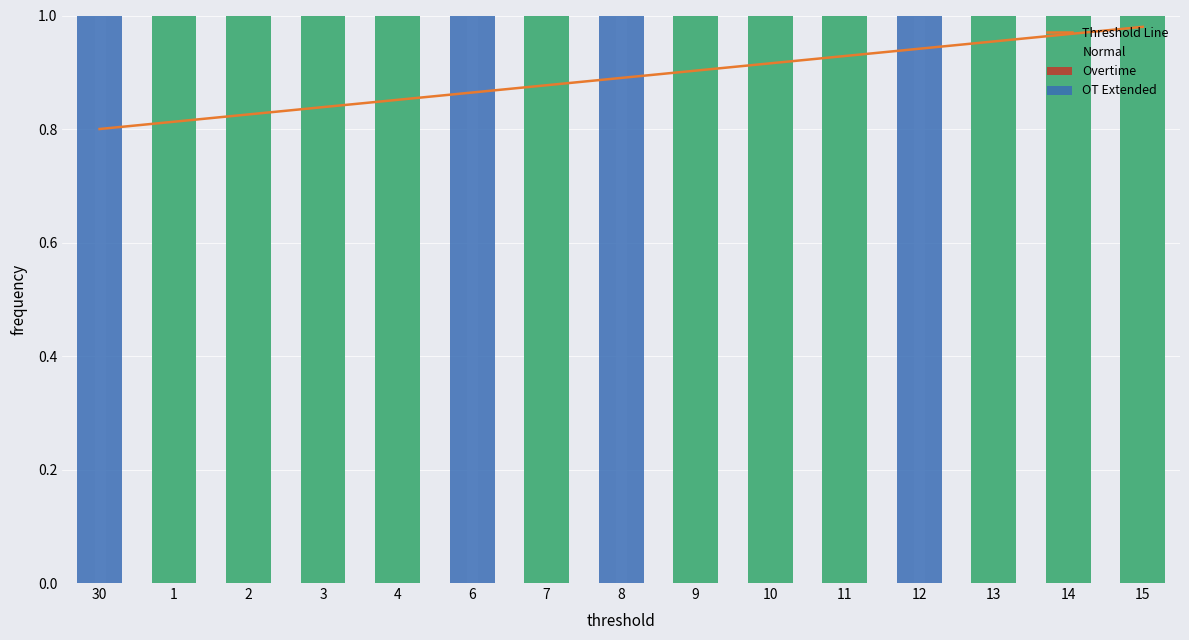

What is the greatest value displayed?

1.0